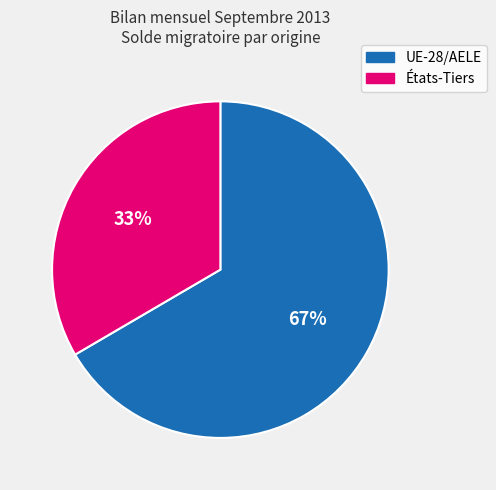

Is there any slice that represents more than half of the pie?

Yes